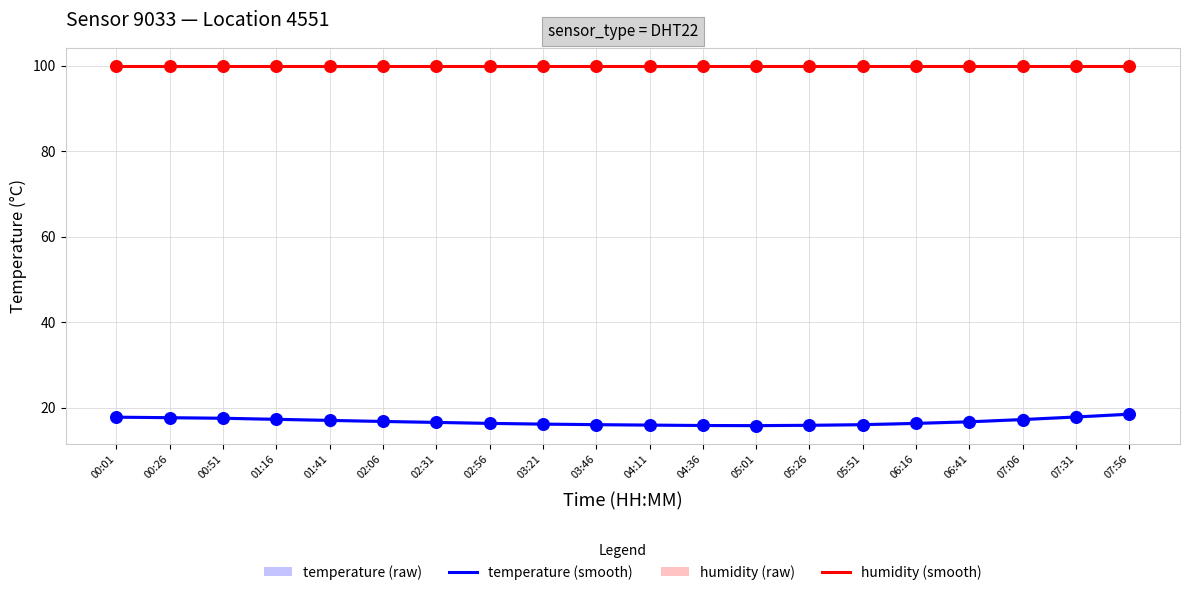

Which series contains the highest Y value?

humidity (raw)